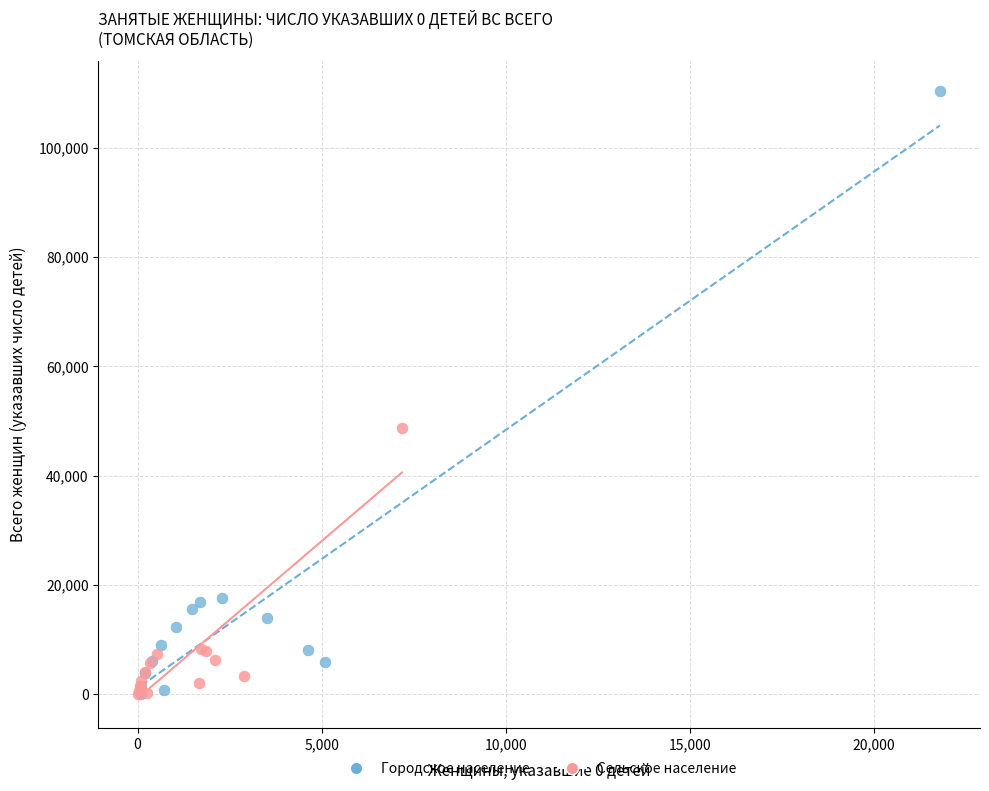

Which series has the largest Y range (max minus min)?

Городское население